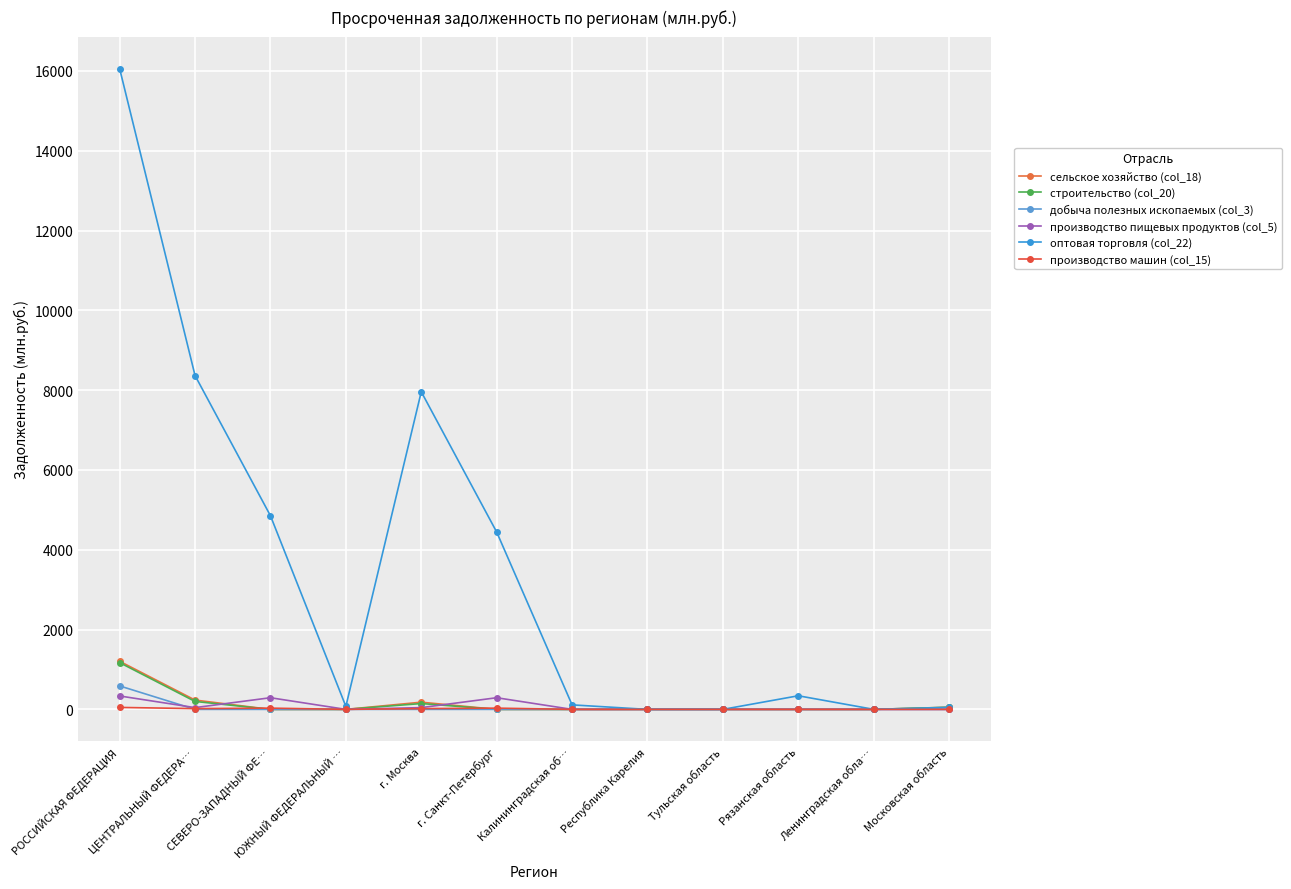

True or false: производство пищевых продуктов (col_5) and производство машин (col_15) cross at least once.

False